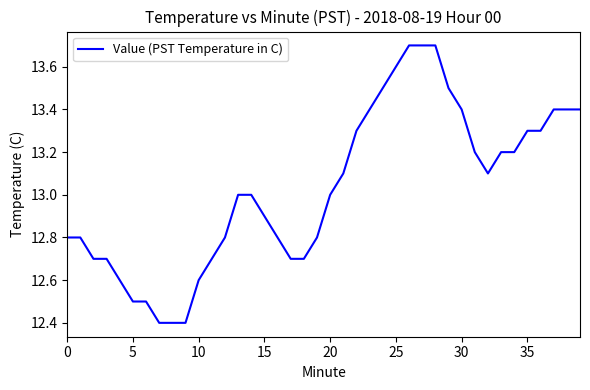

What is the average value?

13.0